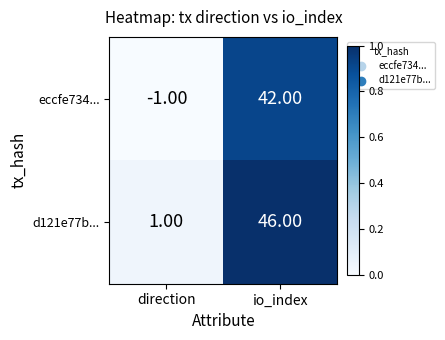

At which category is the sum across all series the highest?

io_index